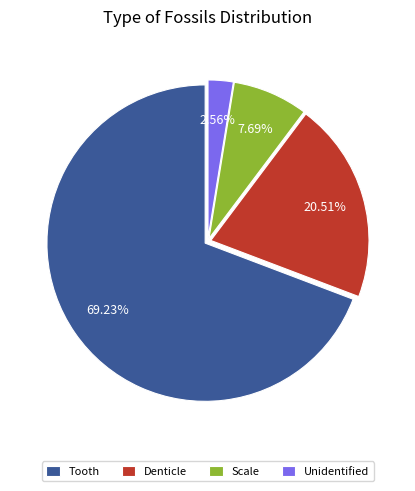

Count the number of slices in the pie.

4